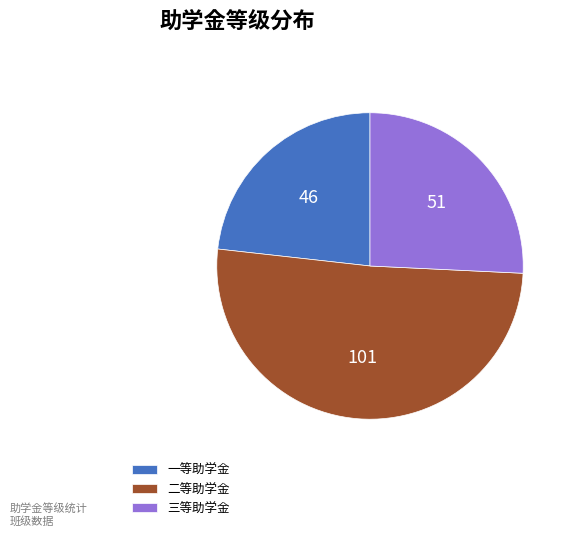

What is the largest slice in the pie chart?

二等助学金